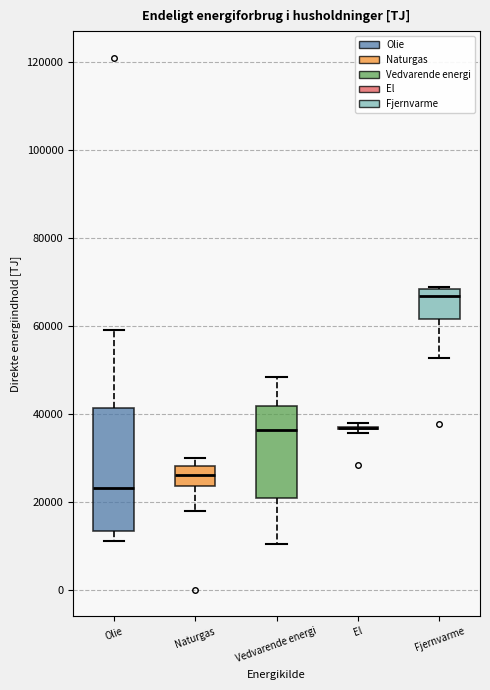

Reading left to right, transcribe this box plot: for each box, give where its median line is, the range the box spans, and where its two whiskers end, as read against the y-axis. The values are not printed on the chart, so give them approximately, as read against the axis.

Olie: median 24000, box 14000 to 42000, whiskers 12000 to 58000
Naturgas: median 26000, box 24000 to 28000, whiskers 18000 to 30000
Vedvarende energi: median 36000, box 20000 to 42000, whiskers 10000 to 48000
El: box collapsed to a line at 36000, whiskers 36000 to 38000
Fjernvarme: median 66000, box 62000 to 68000, whiskers 52000 to 68000